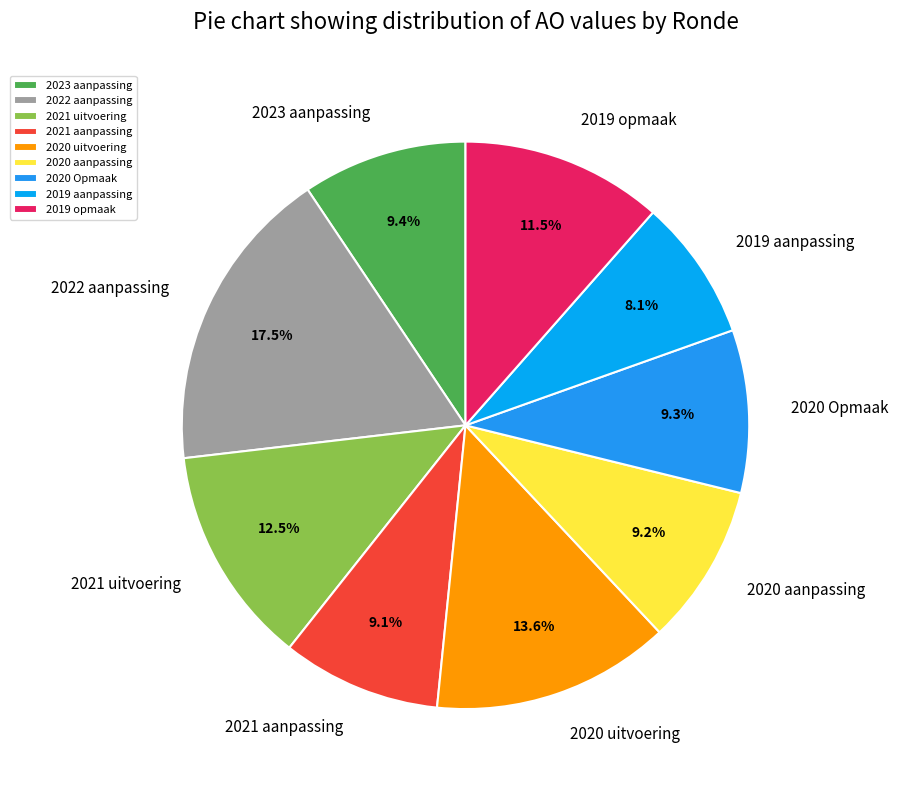

To the nearest percent, what is the combined percentage of 2022 aanpassing and 2020 Opmaak?

27%